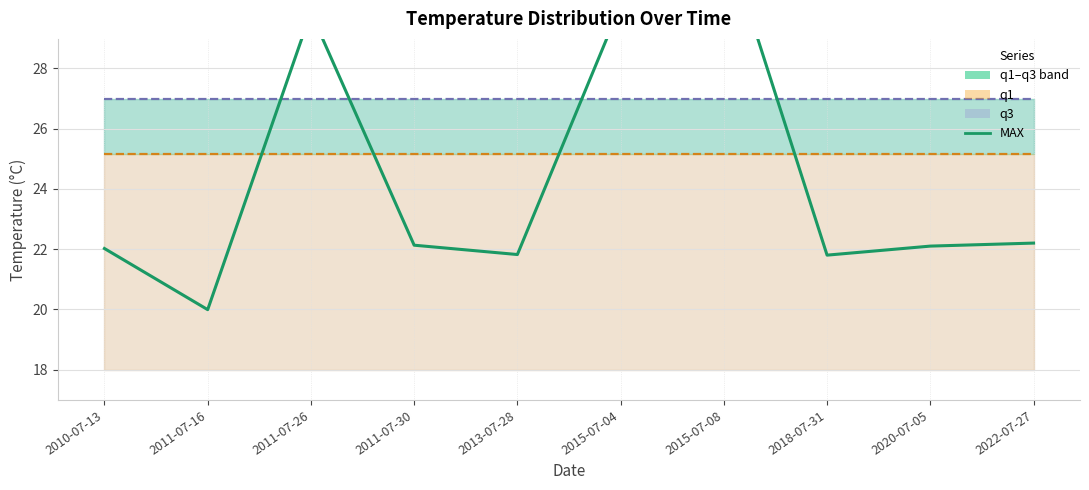

Which series changed the most between 2013-07-28 and 2020-07-05?

MAX